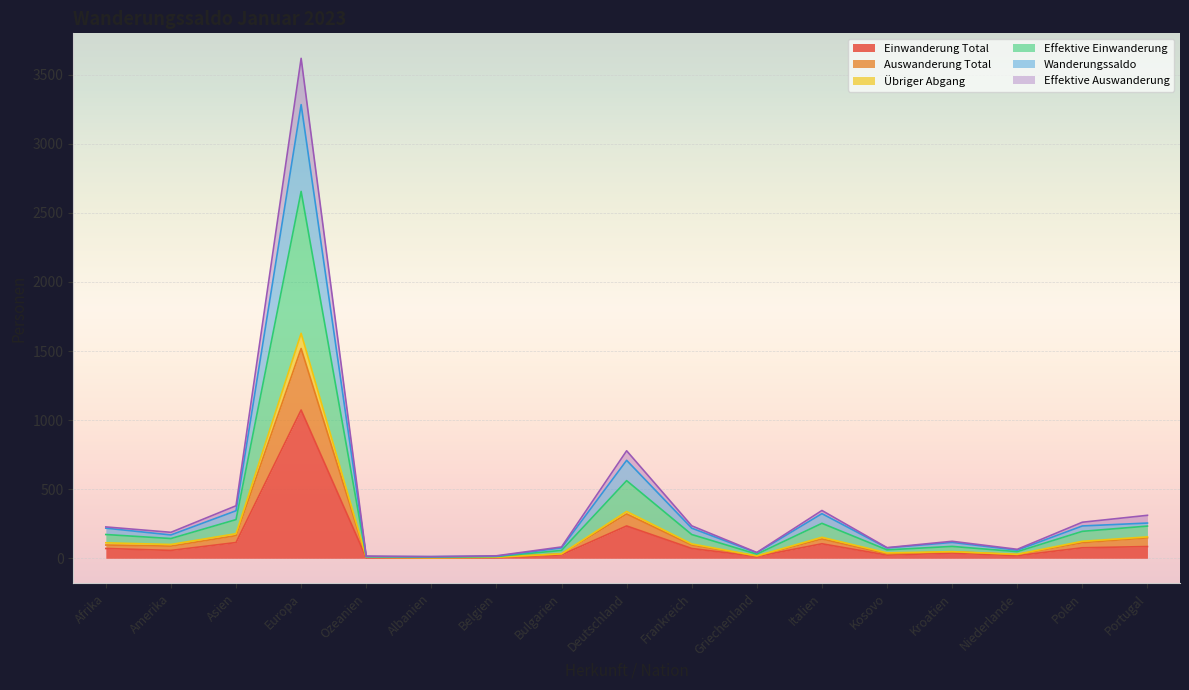

What is the value of the Effektive Einwanderung point at the 14th from the left?

115